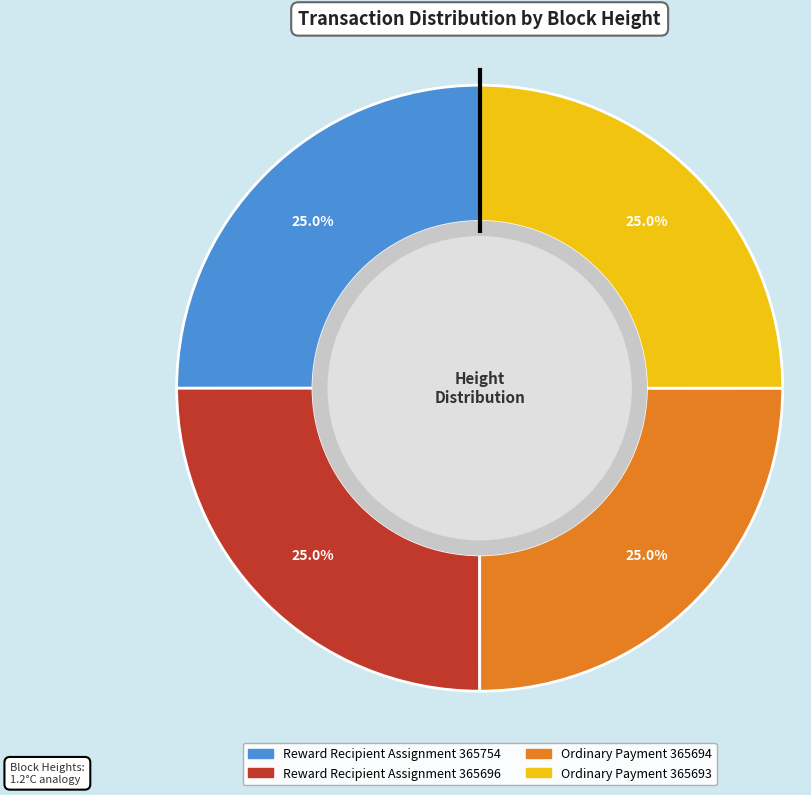

Is there a majority slice in this chart?

No